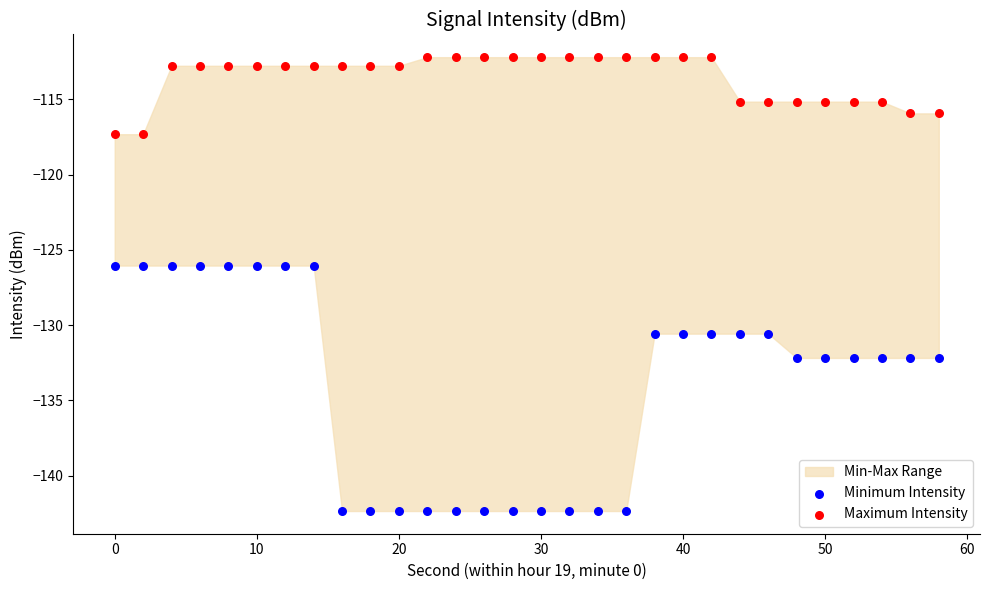

Across all data points, what is the range of Y values (max minus min)?

30.1